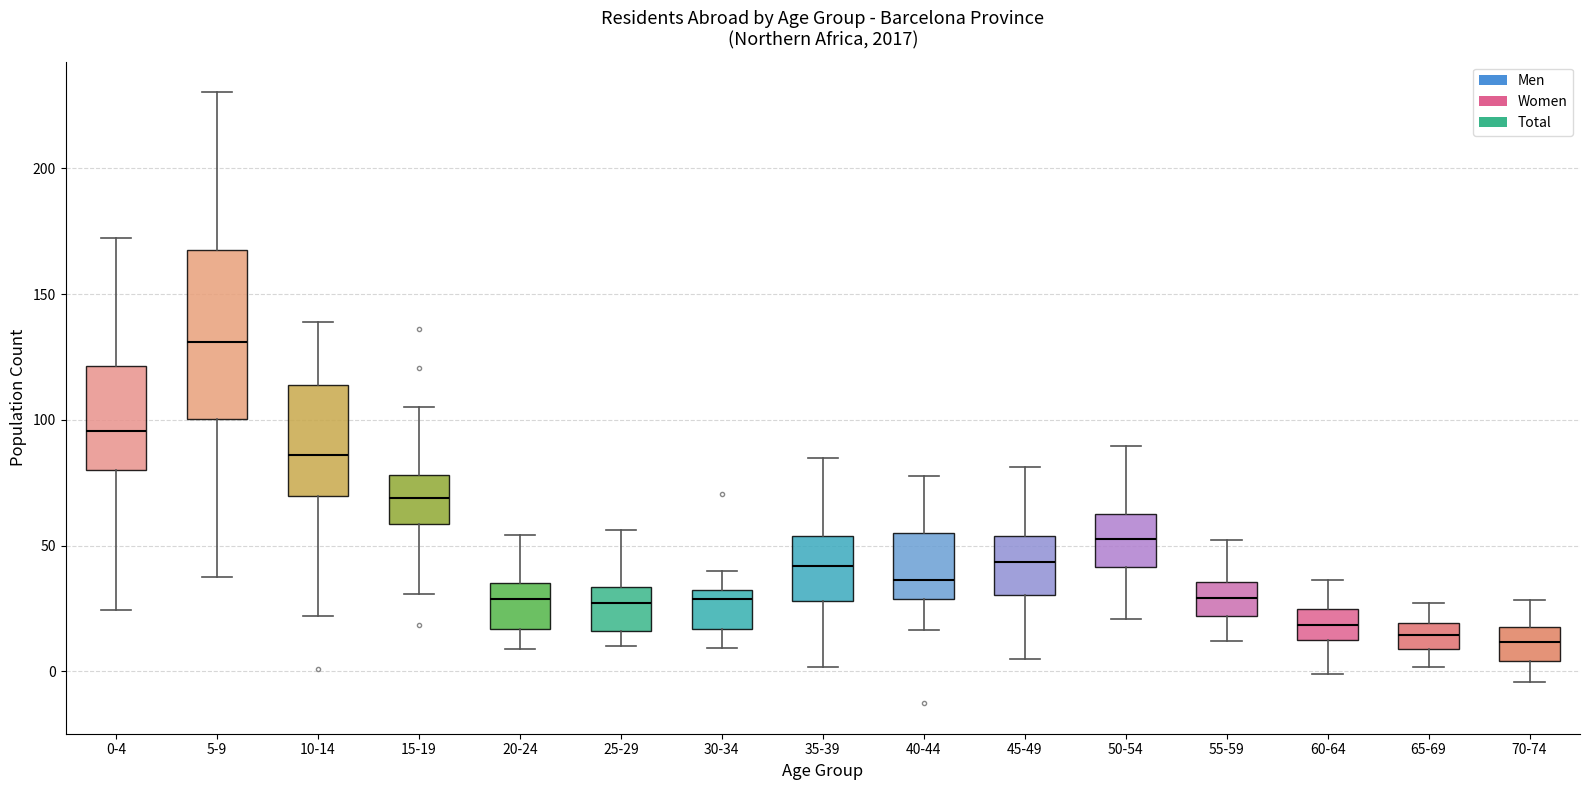

Where is the upper edge of the box for 20-24 on the y-axis? The values are not printed on the chart, so give them approximately, as read against the axis.

35